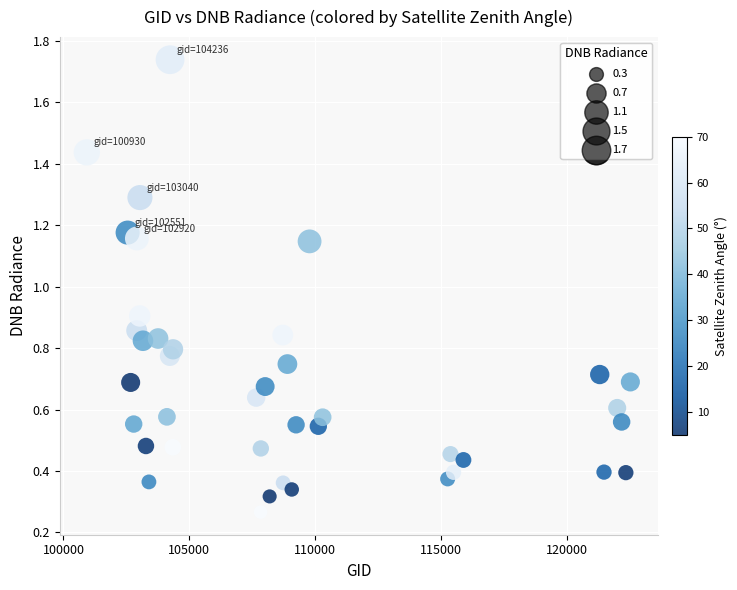

What is the range of X values (max minus min)?

21595.0